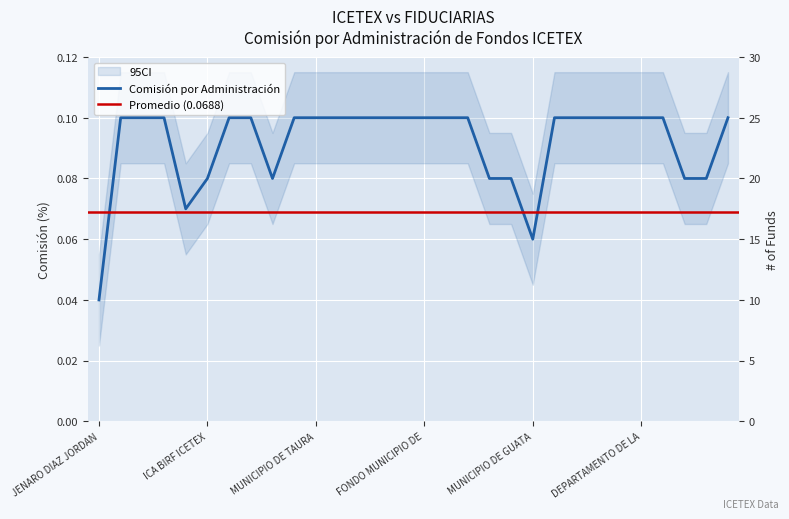

True or false: the data shows 0.1 at FONDO CLINICA CARLOS ARDILA LULE FOSCAL.

True